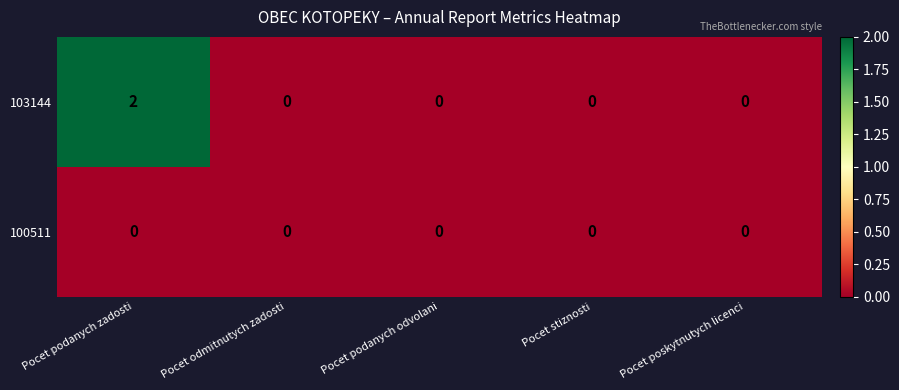

Rank the series by their maximum value, from highest to lowest.

103144, 100511